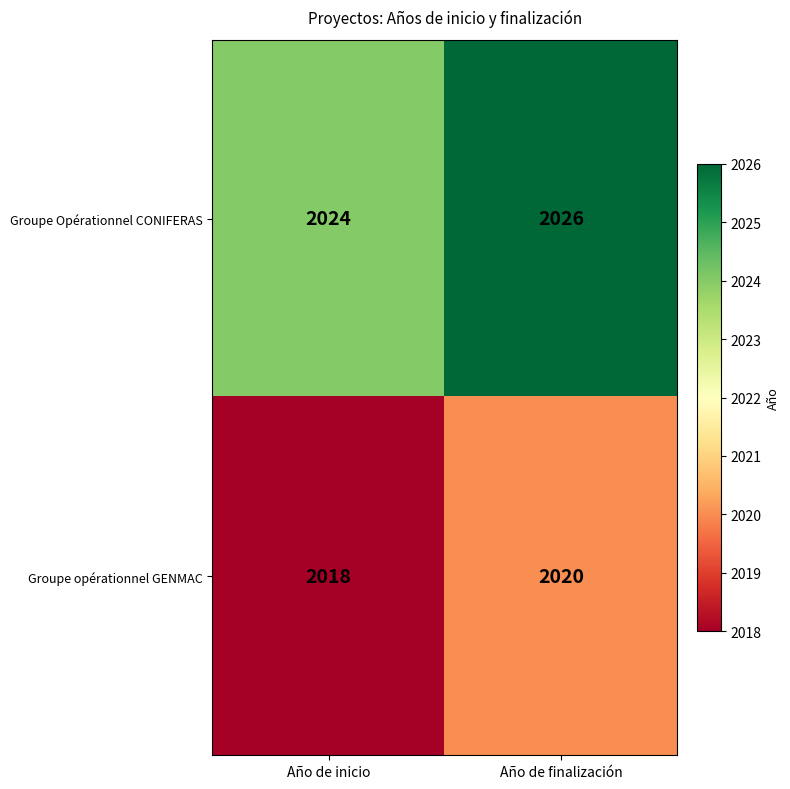

The Groupe opérationnel GENMAC series shows 2020 at Año de finalización. True or false?

True